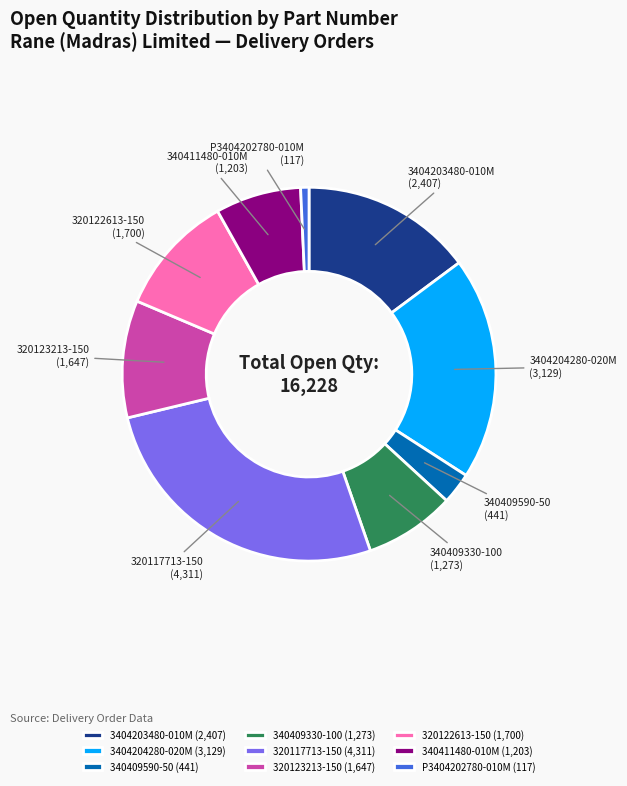

Count the number of slices in the pie.

9